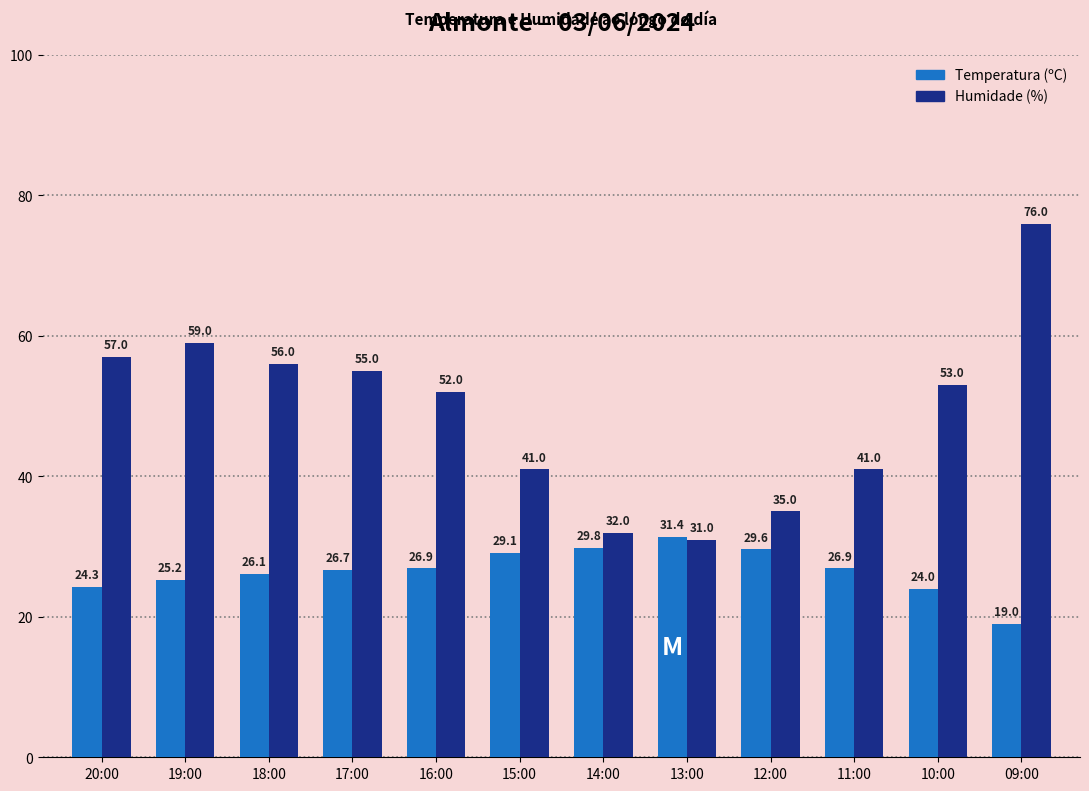

Is the value of Humidade (%) at 13:00 greater than the value of Temperatura (ºC) at 13:00?

No